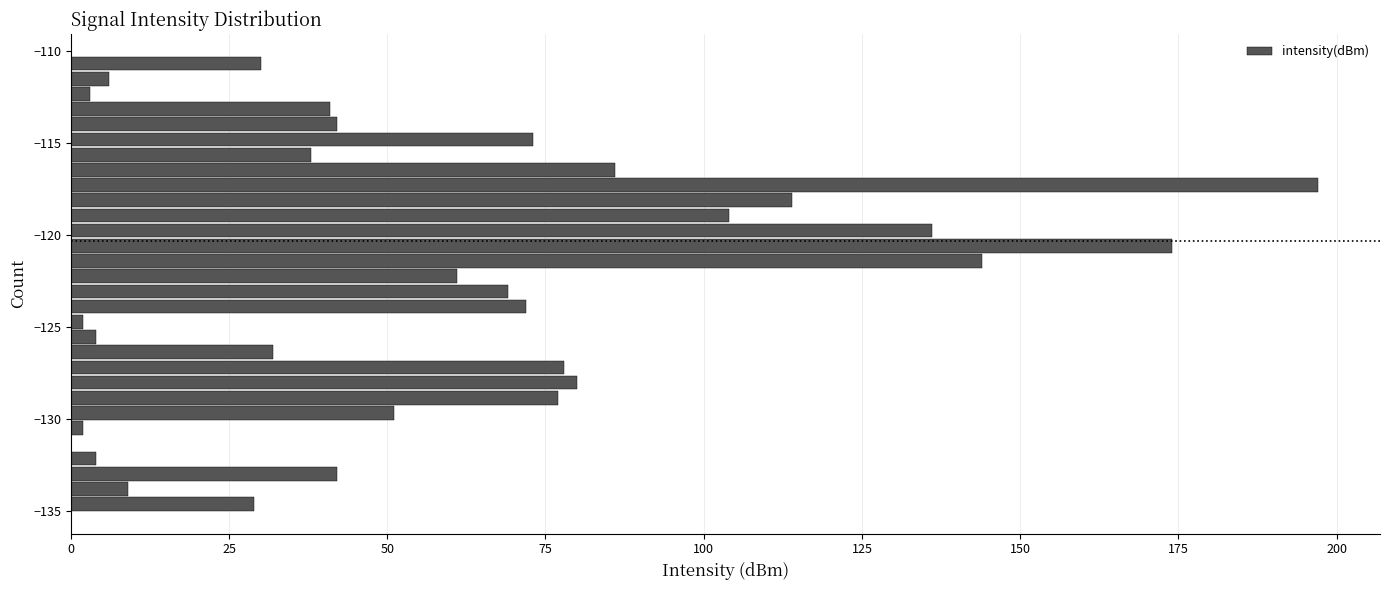

Around what value on the y-axis is the longest bar? Give the approximate position of its centre, as read against the axis.

-117.5